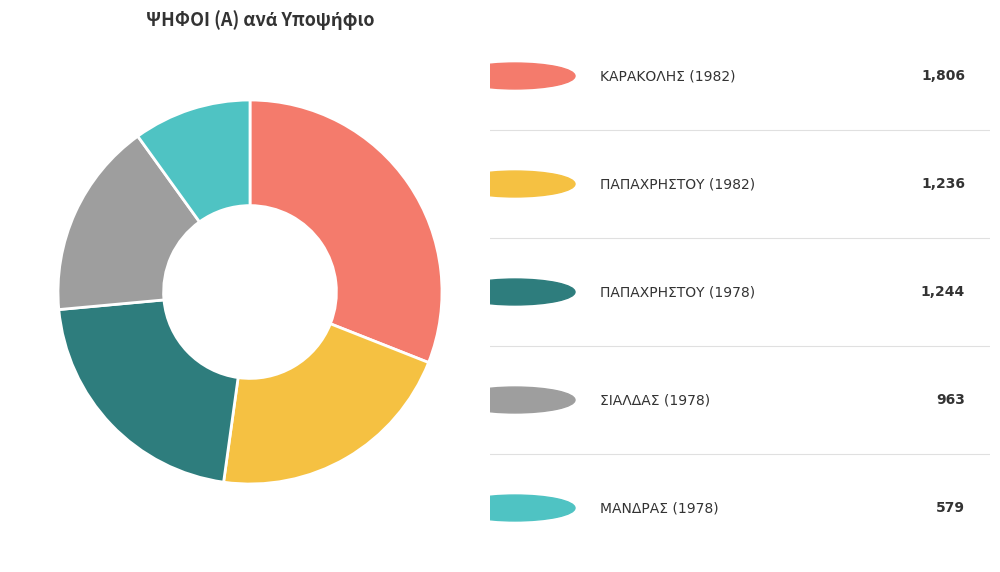

Is there a majority slice in this chart?

No